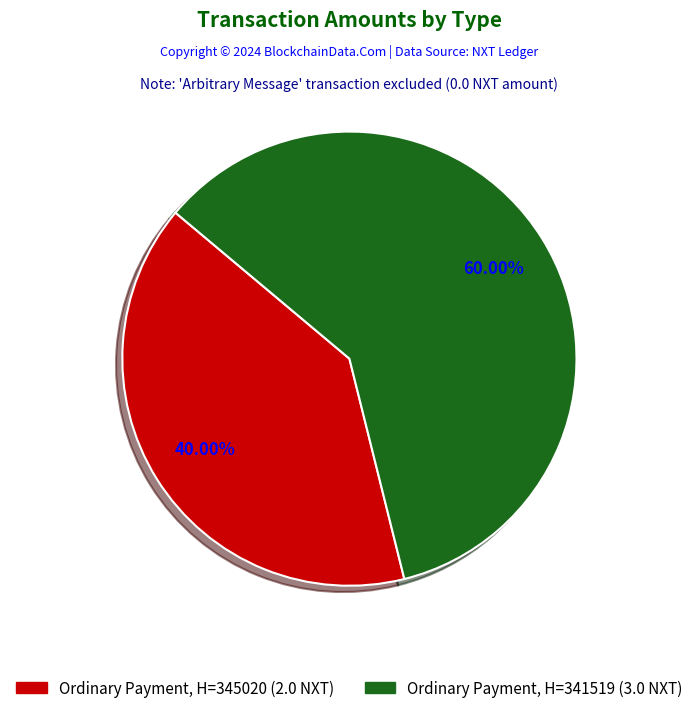

Count the number of slices in the pie.

2